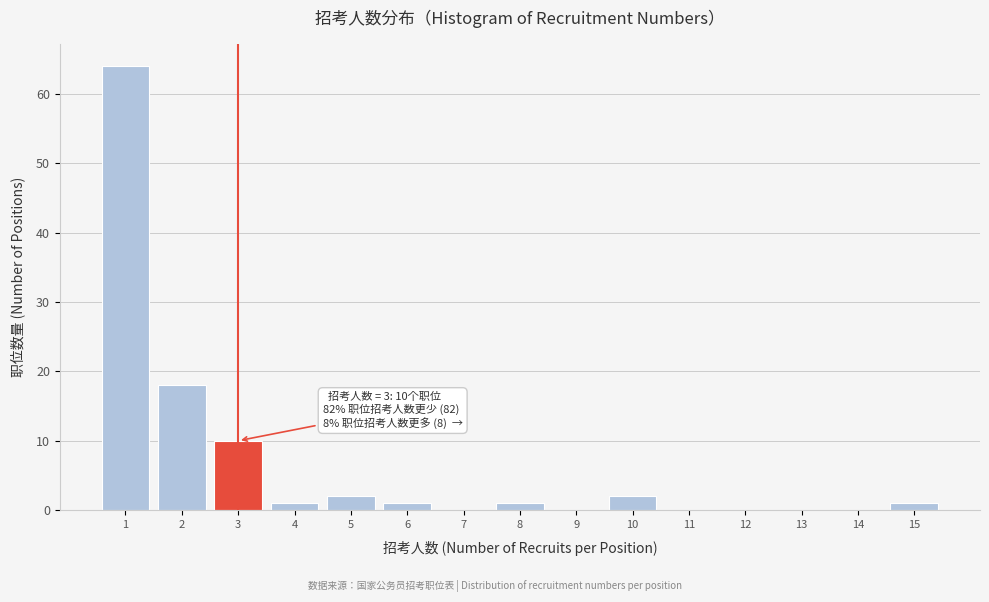

Over which range of the x-axis is the bar tallest?

0.5 to 1.5